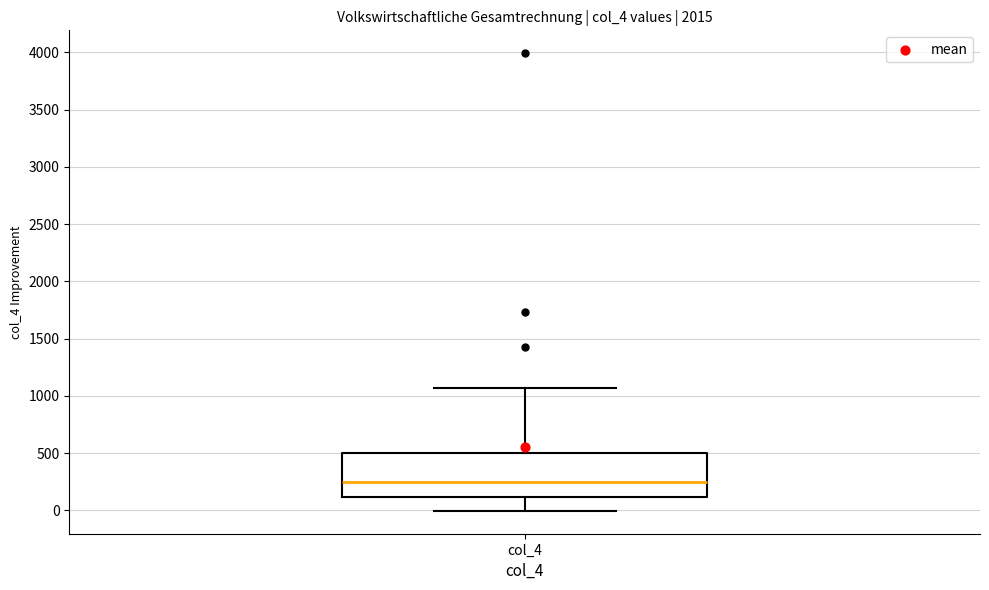

Where does the lower whisker of the box for col_4 end on the y-axis? The values are not printed on the chart, so give them approximately, as read against the axis.

0